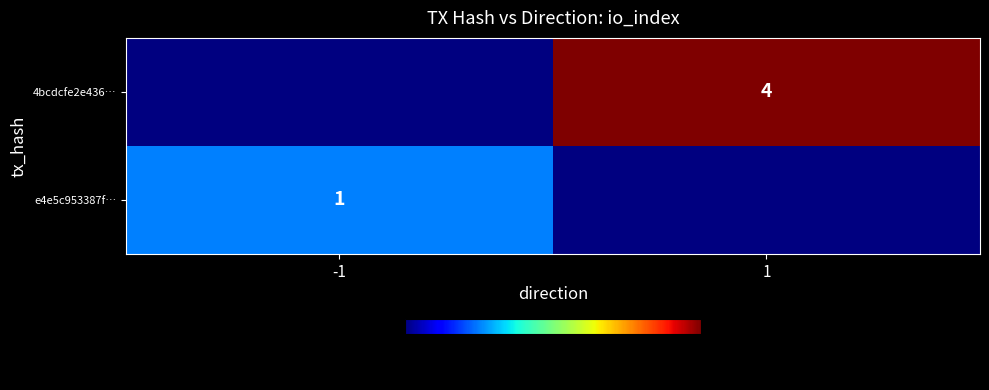

The 4bcdcfe2e436… series shows 2 at 1. True or false?

False